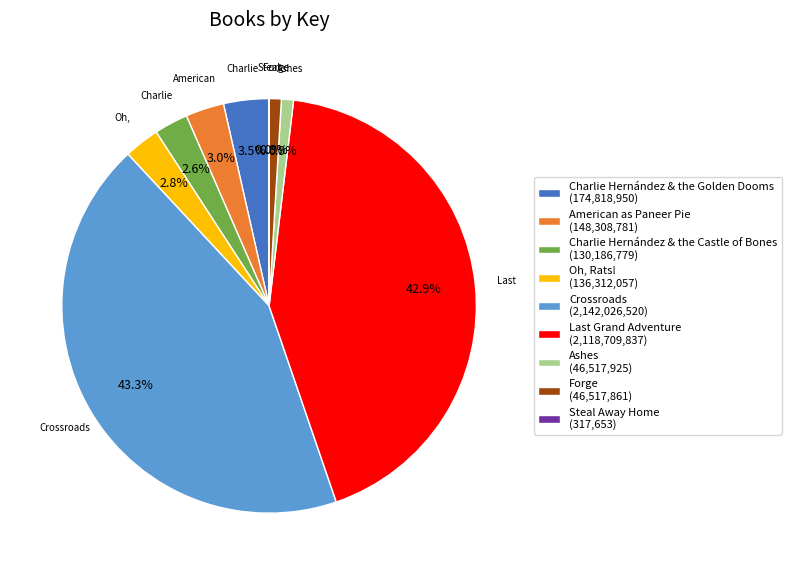

Does Charlie Hernández & the Castle of Bones (130,186,779) account for over 50% of the chart?

No